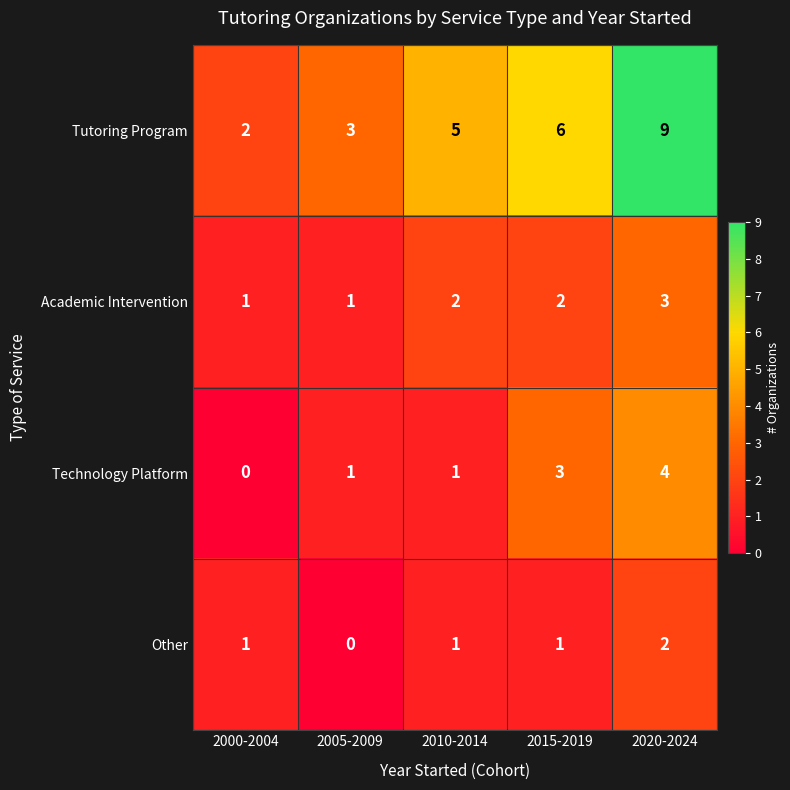

Count the number of categories in the chart.

5